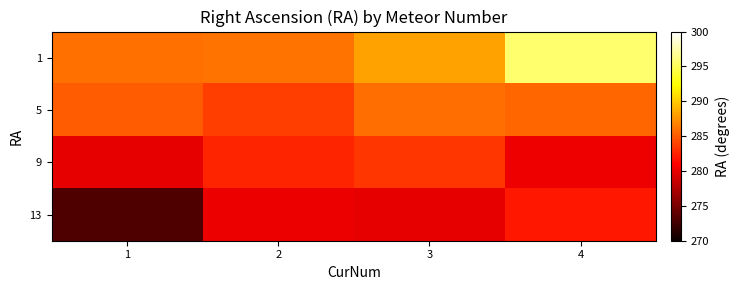

Rank the series at 2 from lowest to highest value.

13, 9, 5, 1